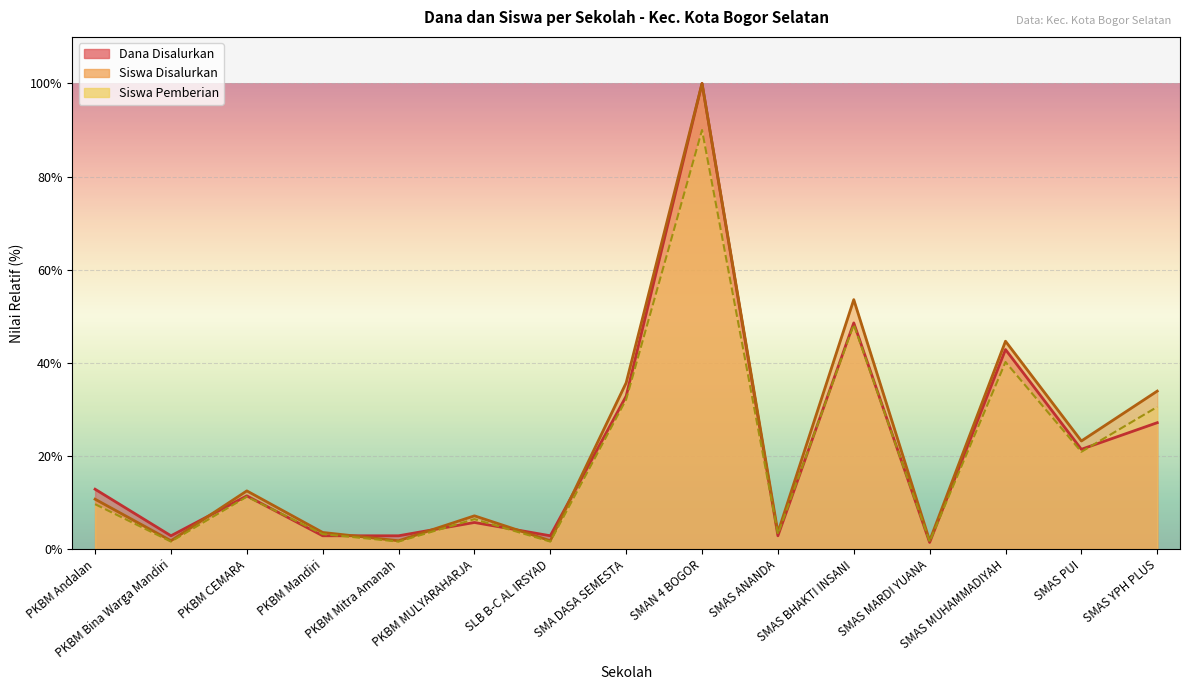

What is the label of the 7th point from the right?

SMAN 4 BOGOR